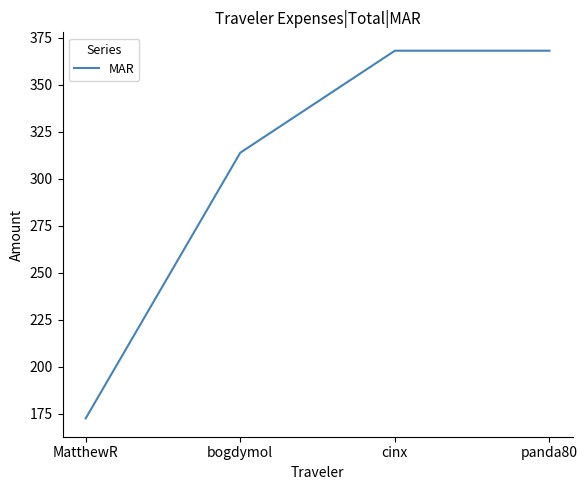

What is the minimum value shown in the chart?

172.7